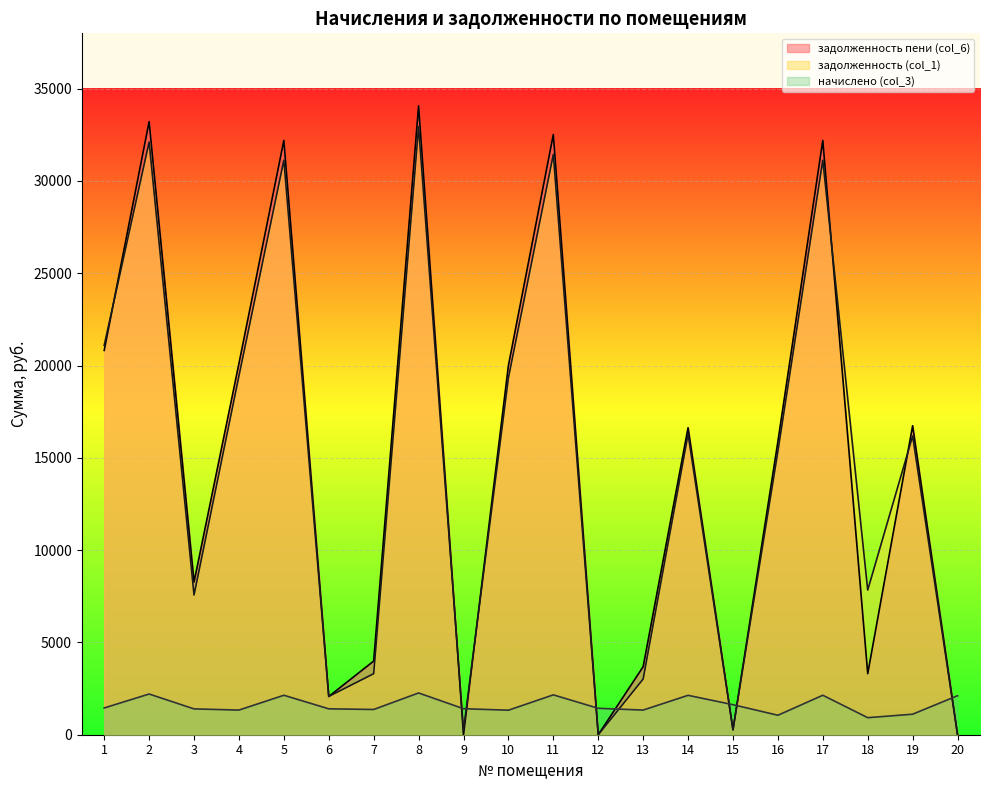

How many times do задолженность пени (col_6) and начислено (col_3) cross each other?

7